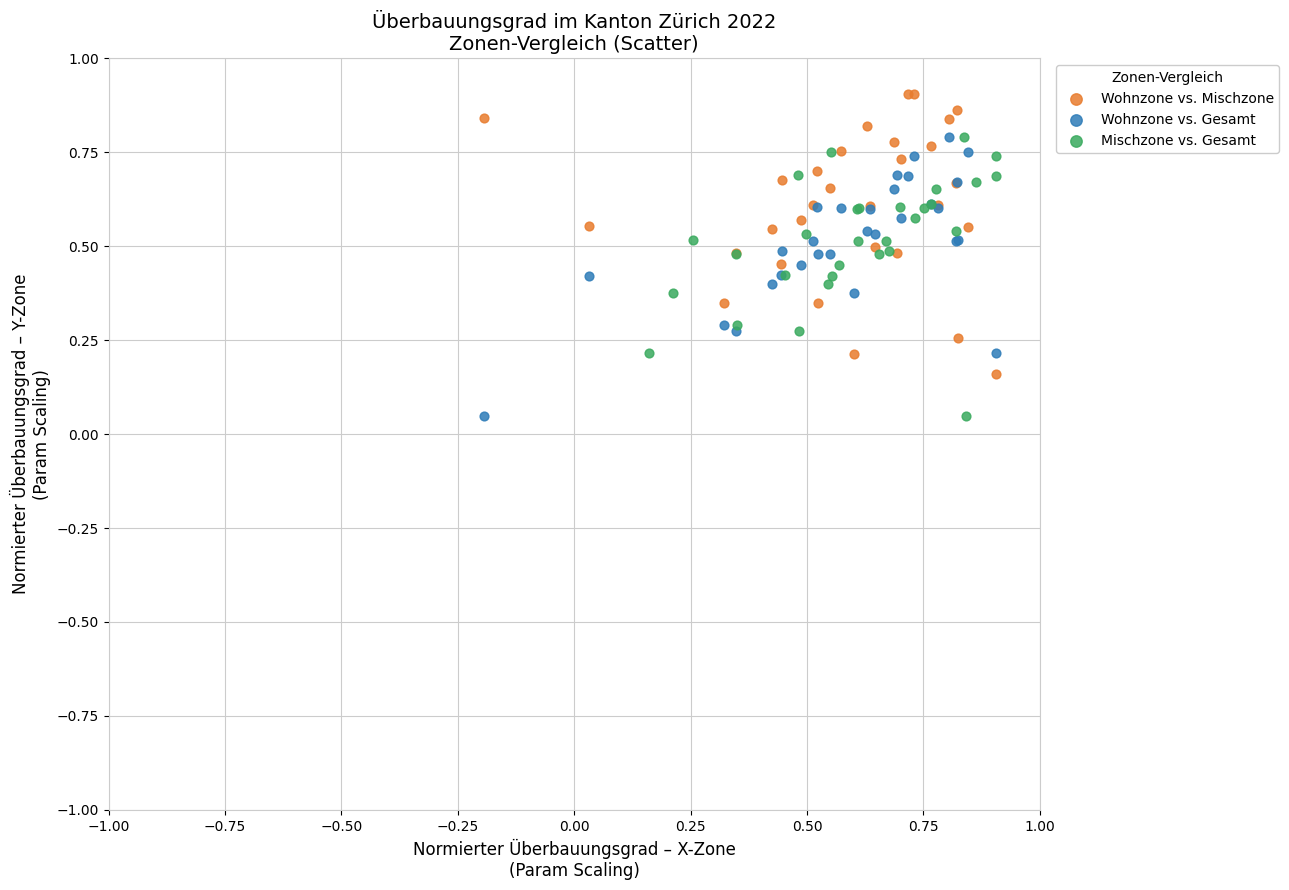

What are all the series names shown in the legend?

Wohnzone vs. Mischzone, Wohnzone vs. Gesamt, Mischzone vs. Gesamt